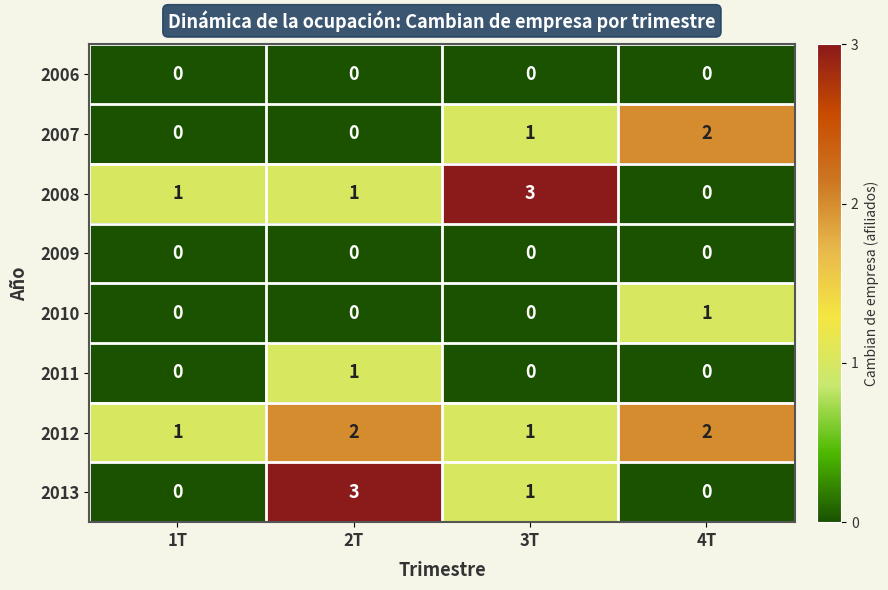

The 2010 series shows 0 at 1T. True or false?

True